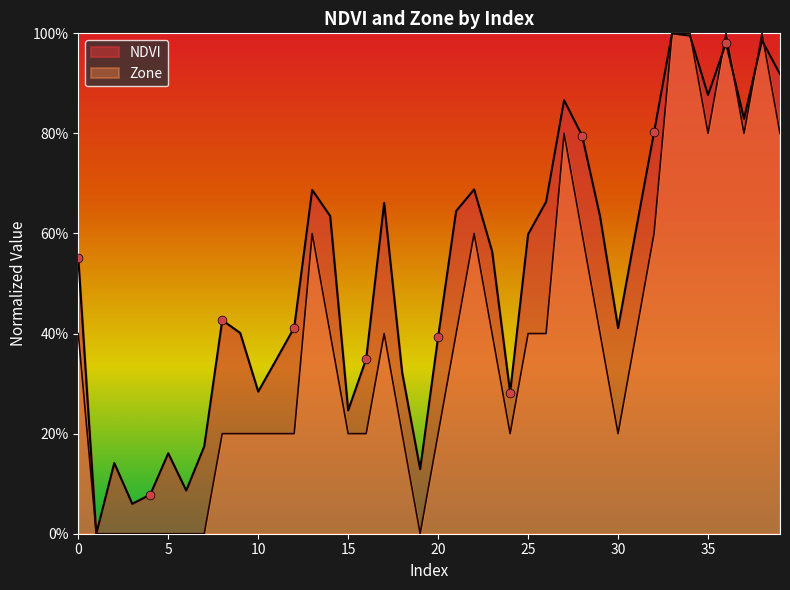

What are all the series names shown in the legend?

NDVI, Zone